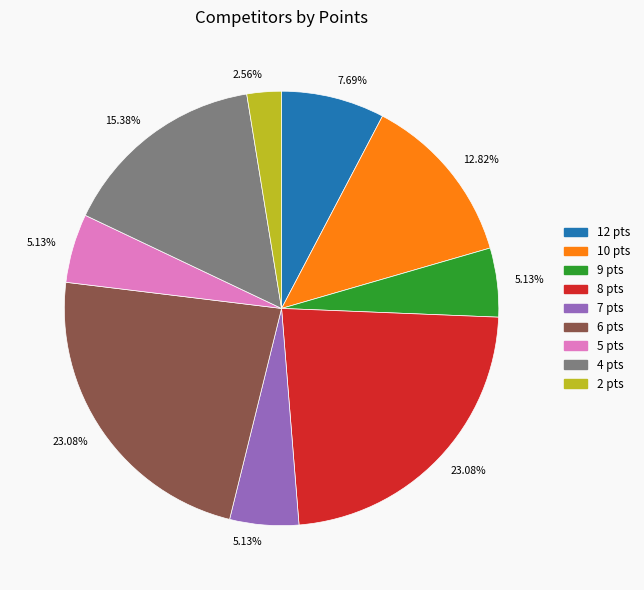

Is there a majority slice in this chart?

No